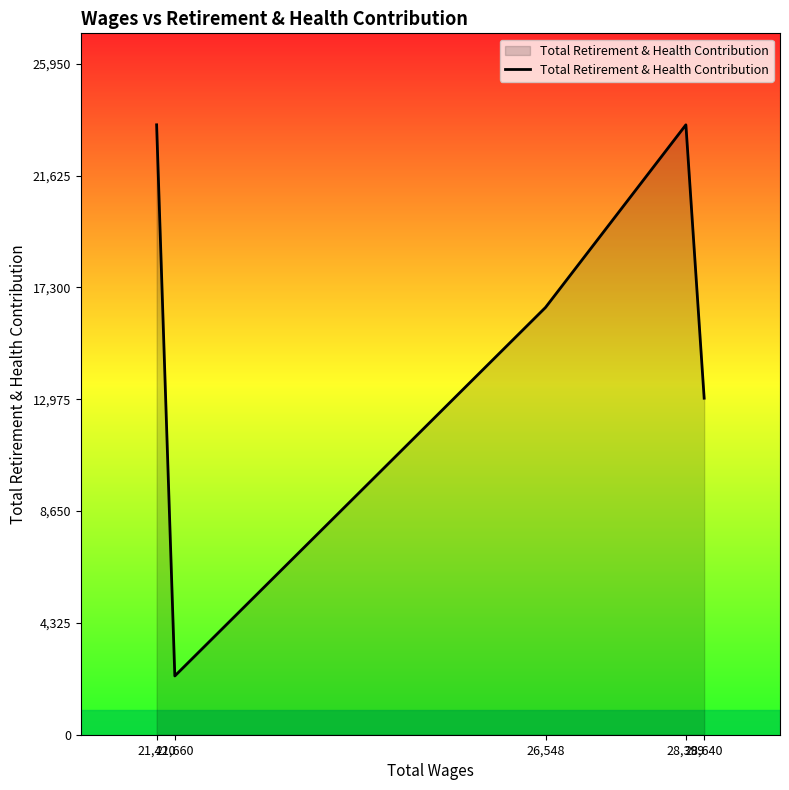

How many lines are shown in the chart?

1